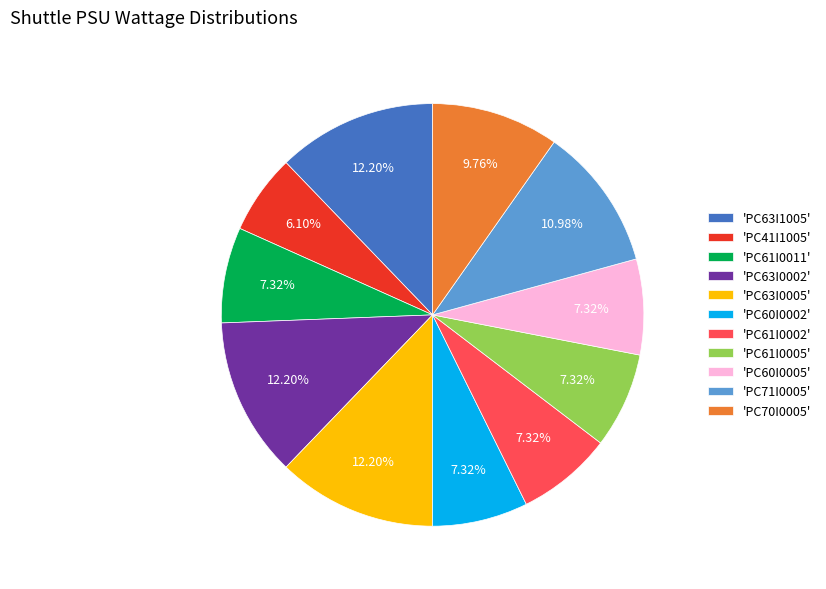

Do 'PC63I0002' and 'PC61I0002' together represent more than half of the pie?

No